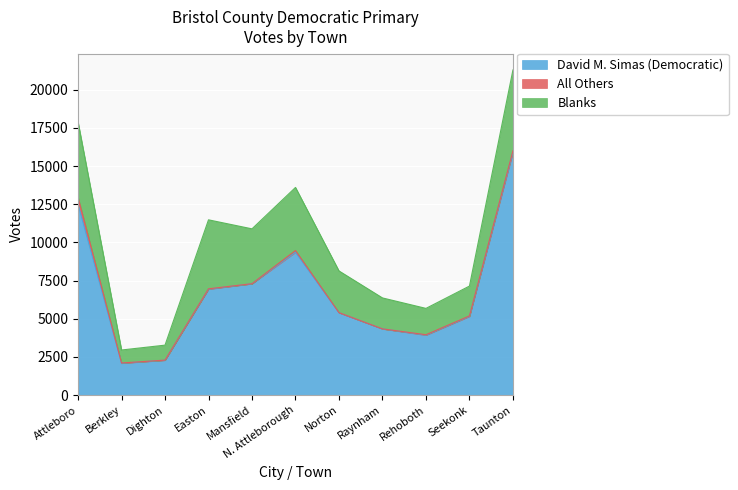

Between Dighton and Taunton, which is larger?

Taunton